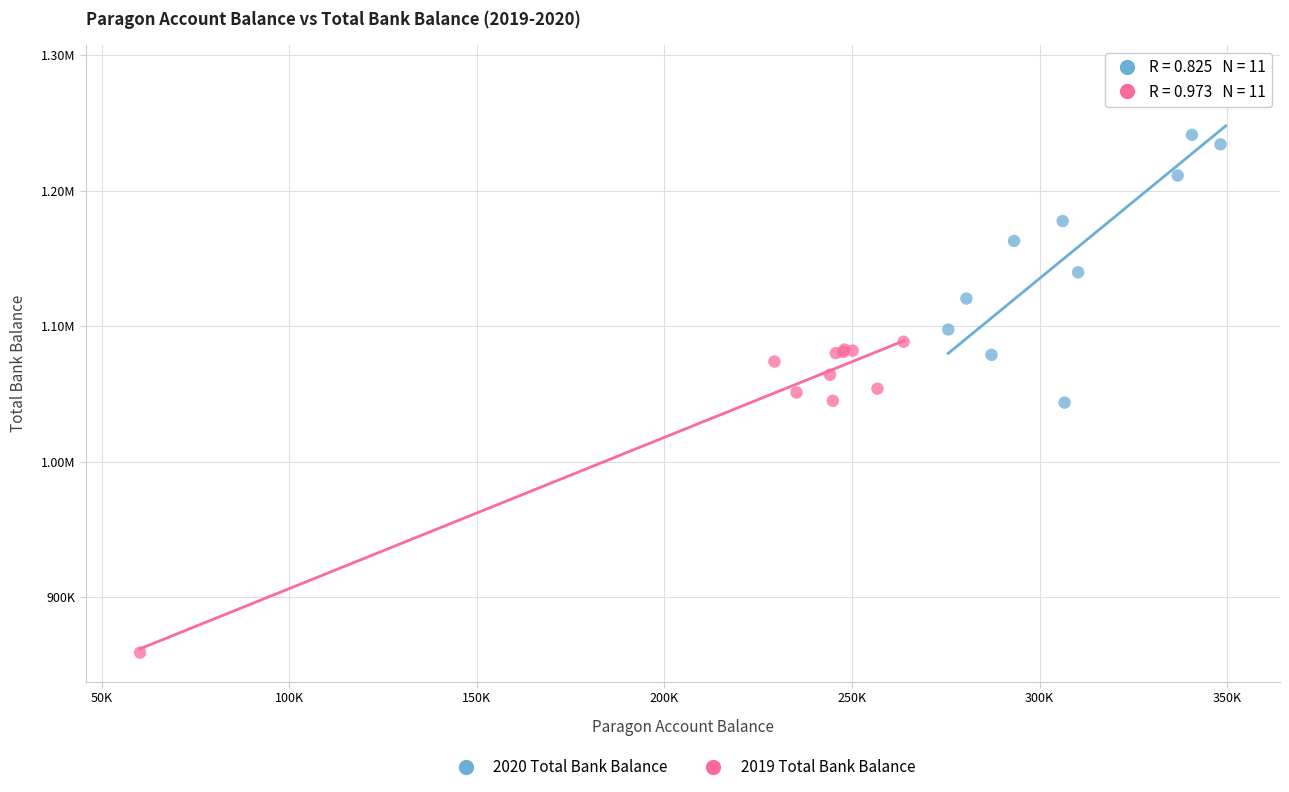

What are all the series names shown in the legend?

2020 Total Bank Balance, 2019 Total Bank Balance